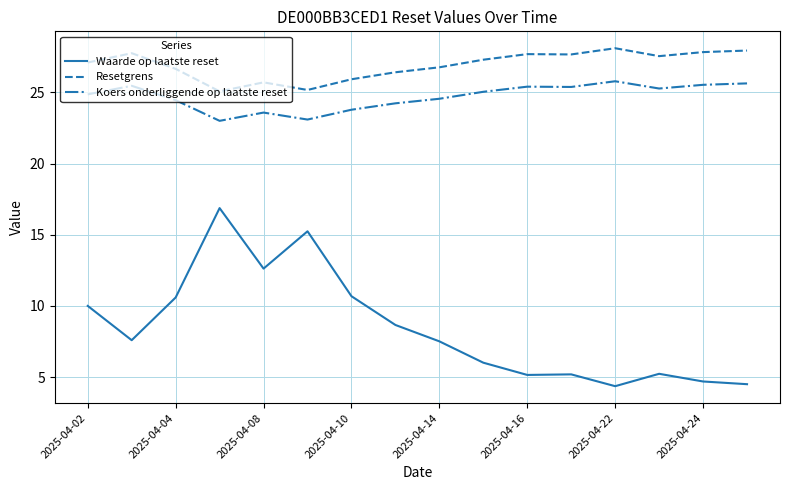

Rank the series by their maximum value, from highest to lowest.

Resetgrens, Koers onderliggende op laatste reset, Waarde op laatste reset